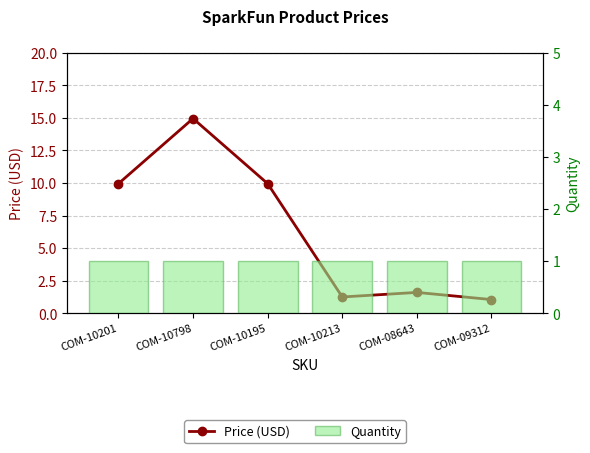

What is the highest value of the Price (USD) series?

14.9